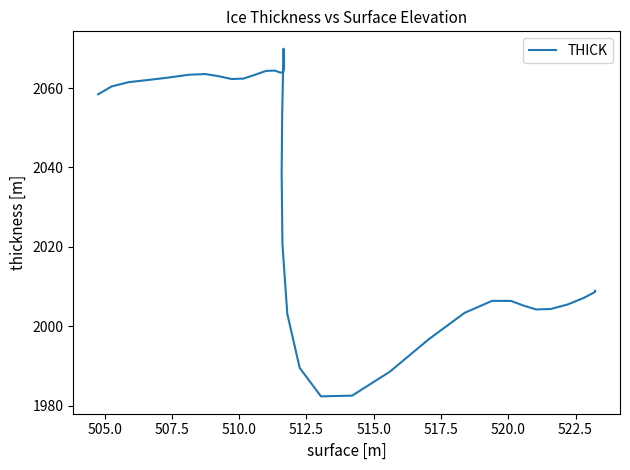

What is the minimum value shown in the chart?

1982.3